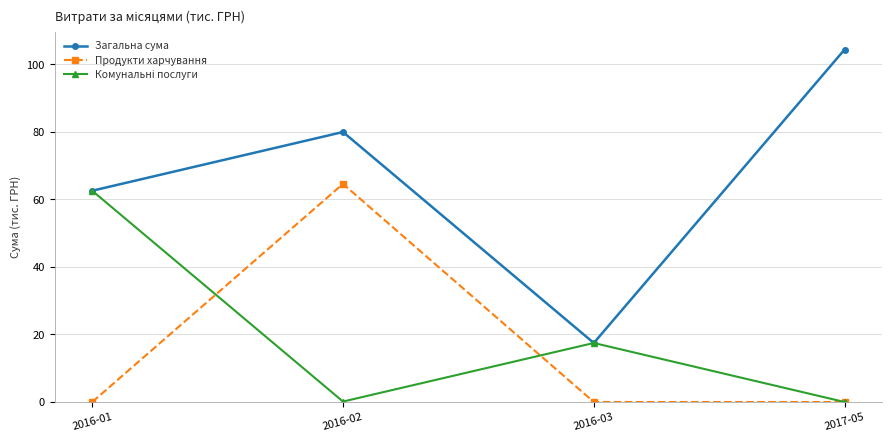

True or false: Загальна сума has a value of 80.0 at 2016-02.

True